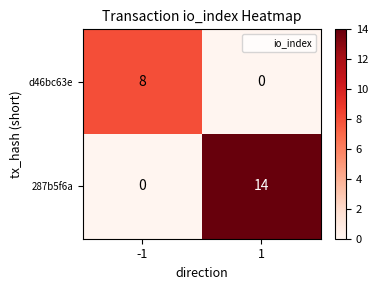

How many categories are shown in the chart?

2